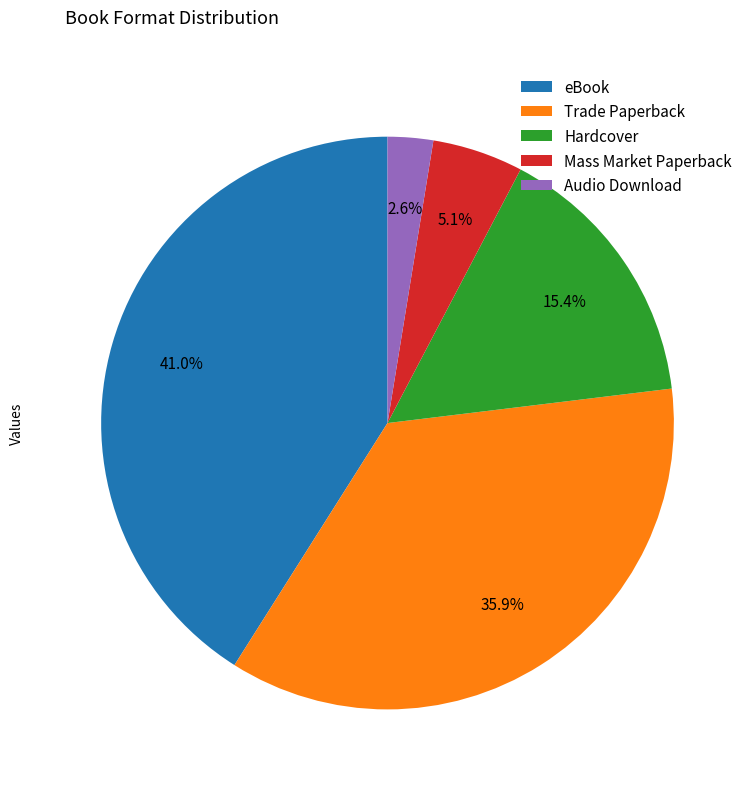

To the nearest percent, what is the average slice percentage?

20%